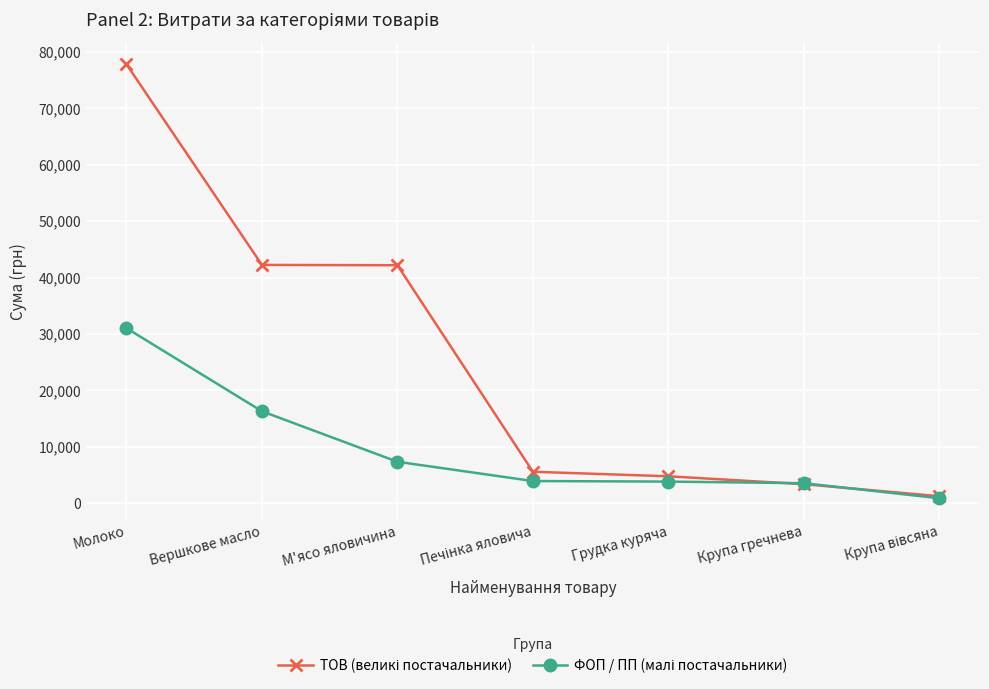

At how many categories does at least one series exceed 19048?

3